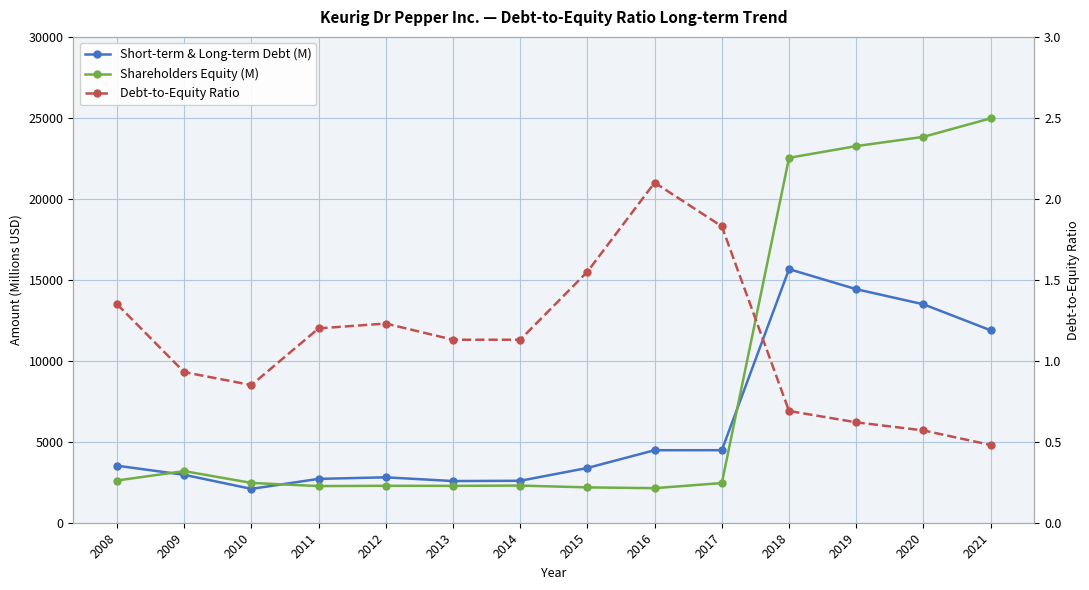

At which category is the sum across all series the highest?

2018